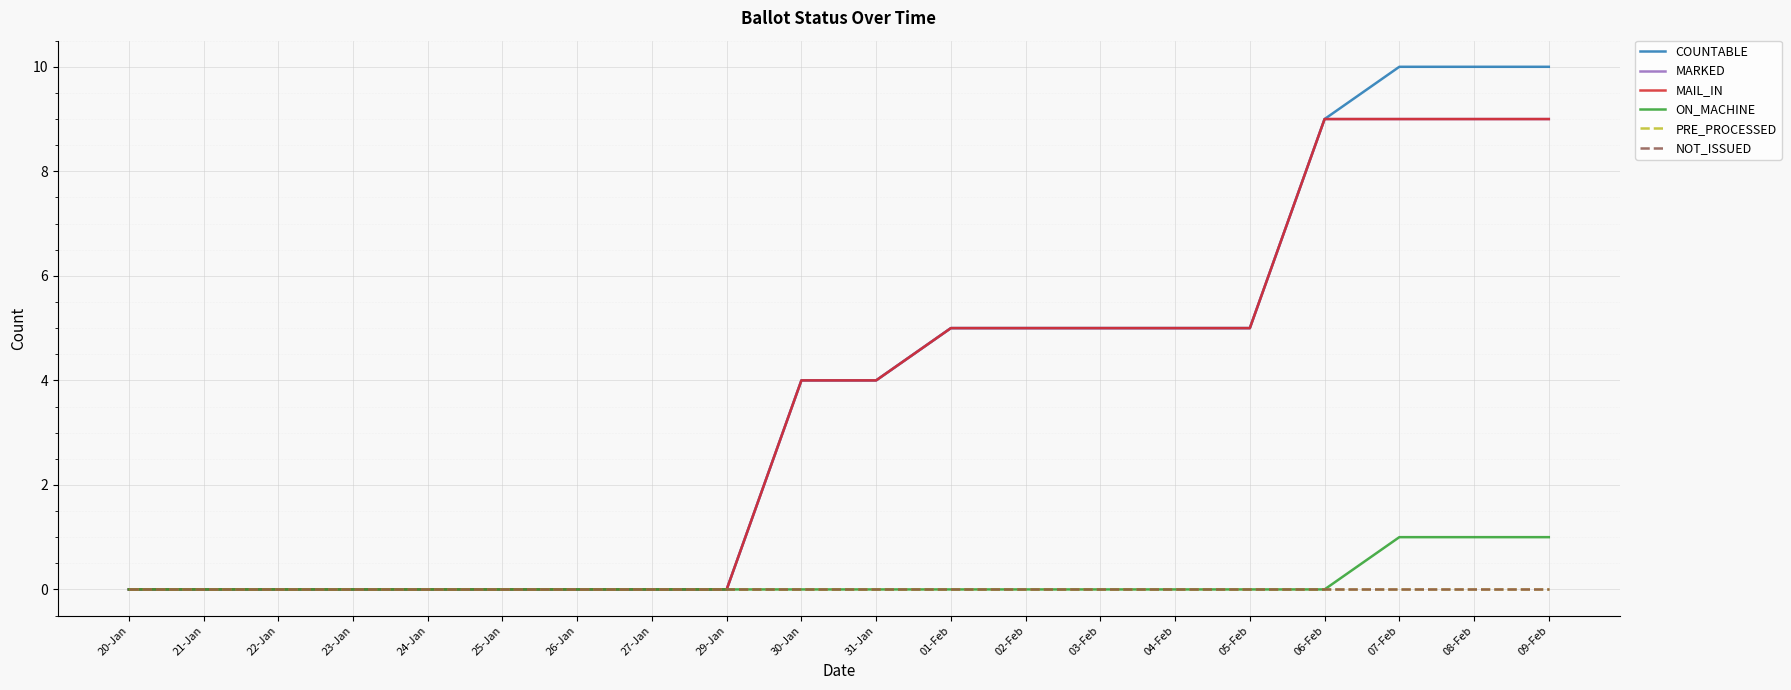

What is the label of the 11th point from the left?

31-Jan